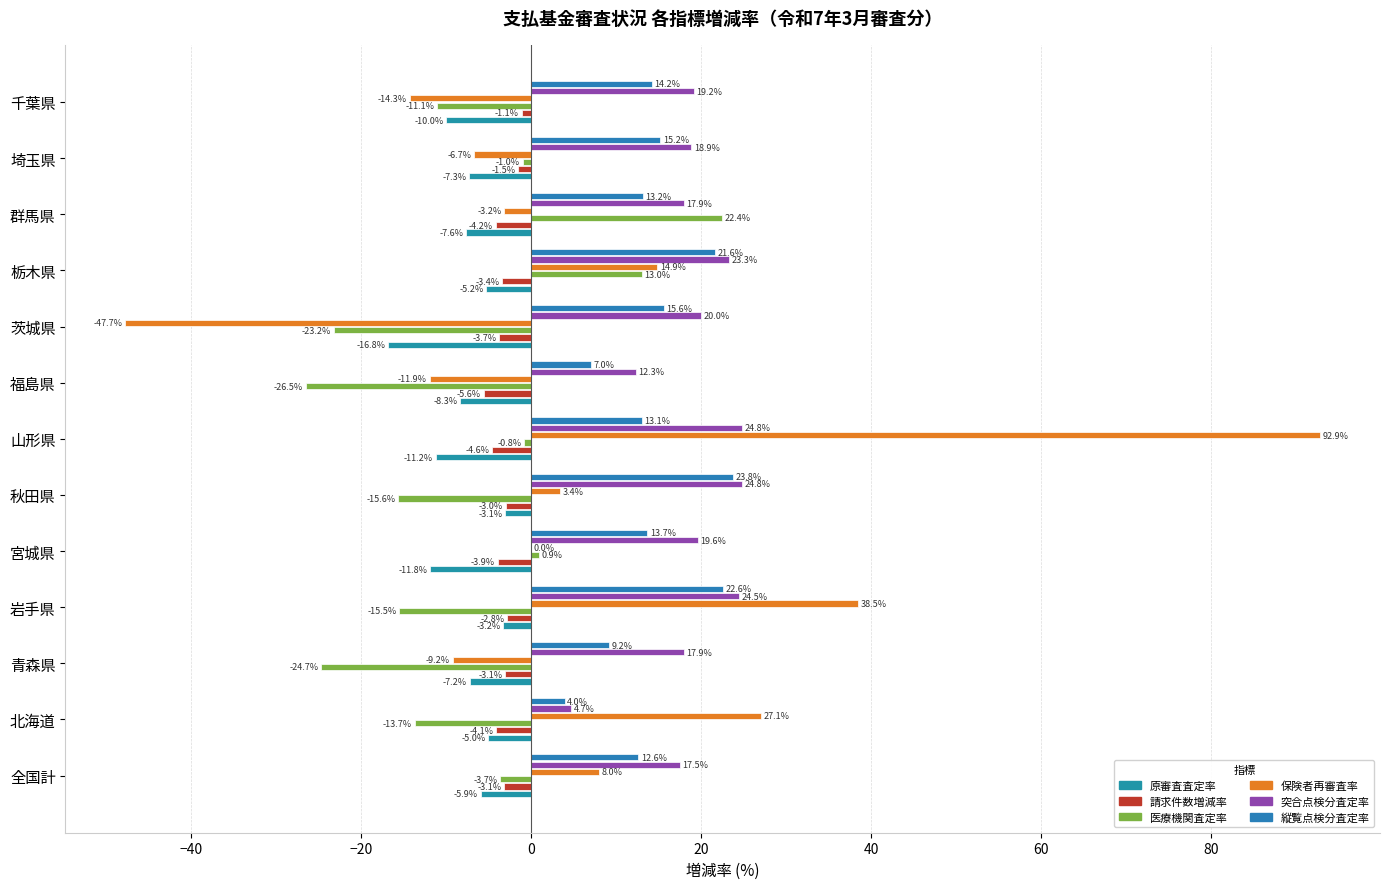

How many positive values does the 医療機関査定率 series have?

3